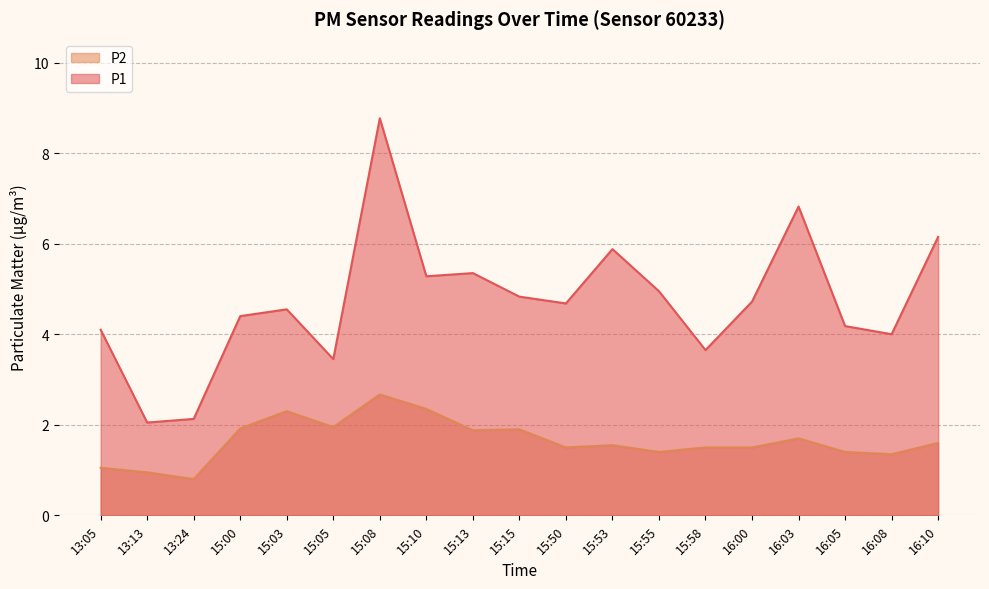

The P1 series shows 8.8 at 15:08. True or false?

True